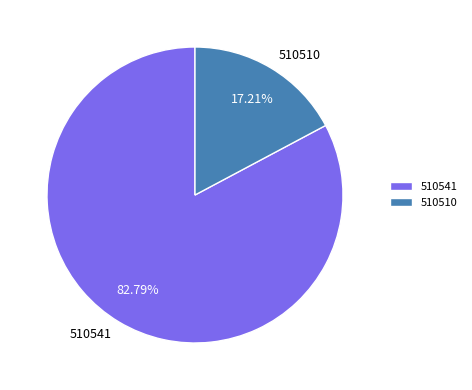

How many slices are in this pie chart?

2